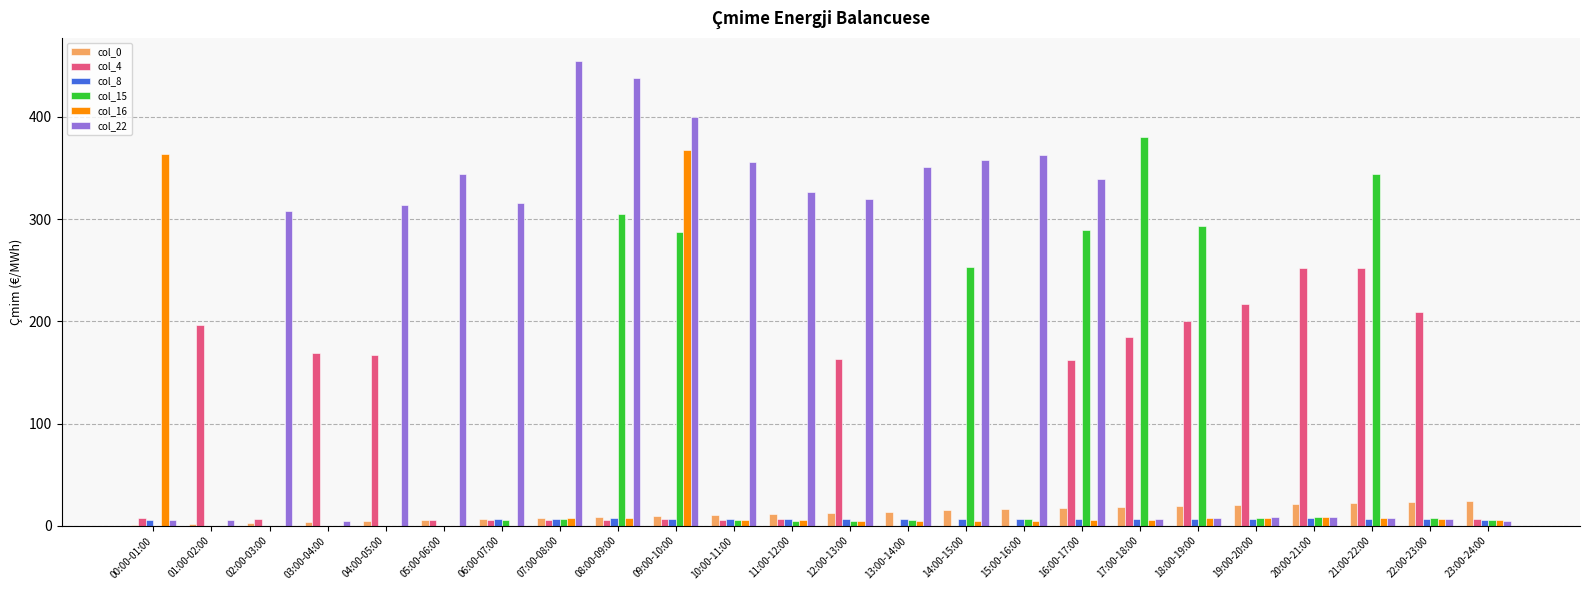

Is the value of col_15 at 08:00-09:00 greater than the value of col_0 at 17:00-18:00?

Yes